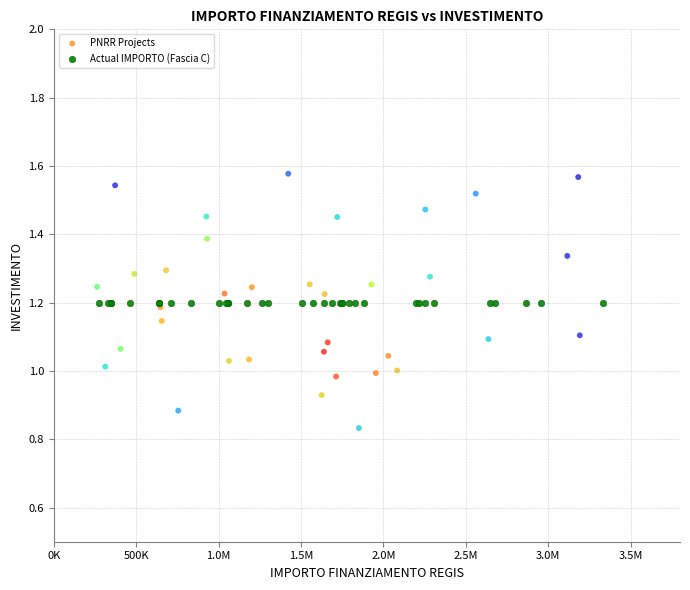

Which series contains the lowest Y value?

PNRR Projects